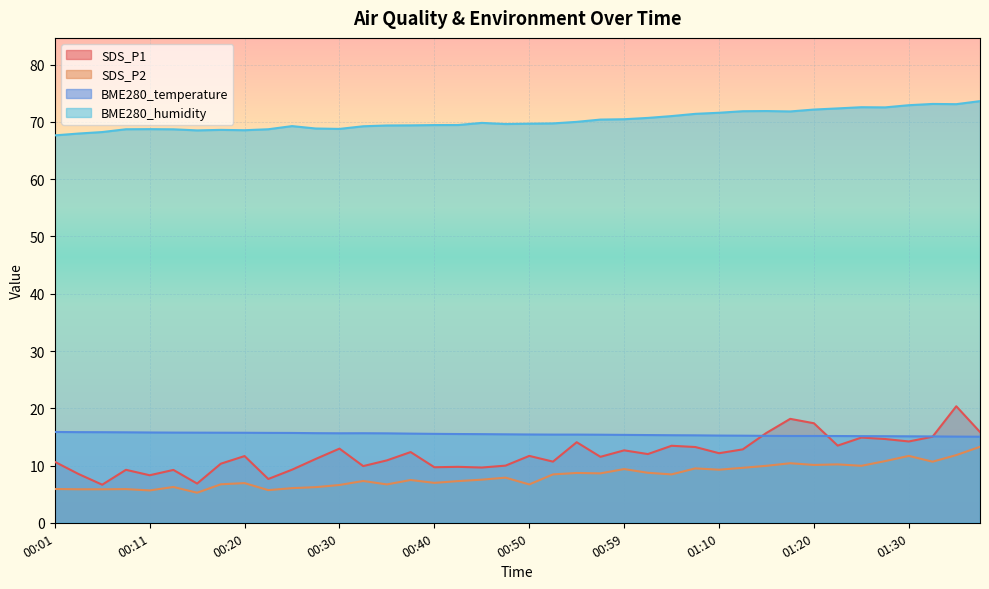

How many data points in SDS_P1 are less than 11?

17